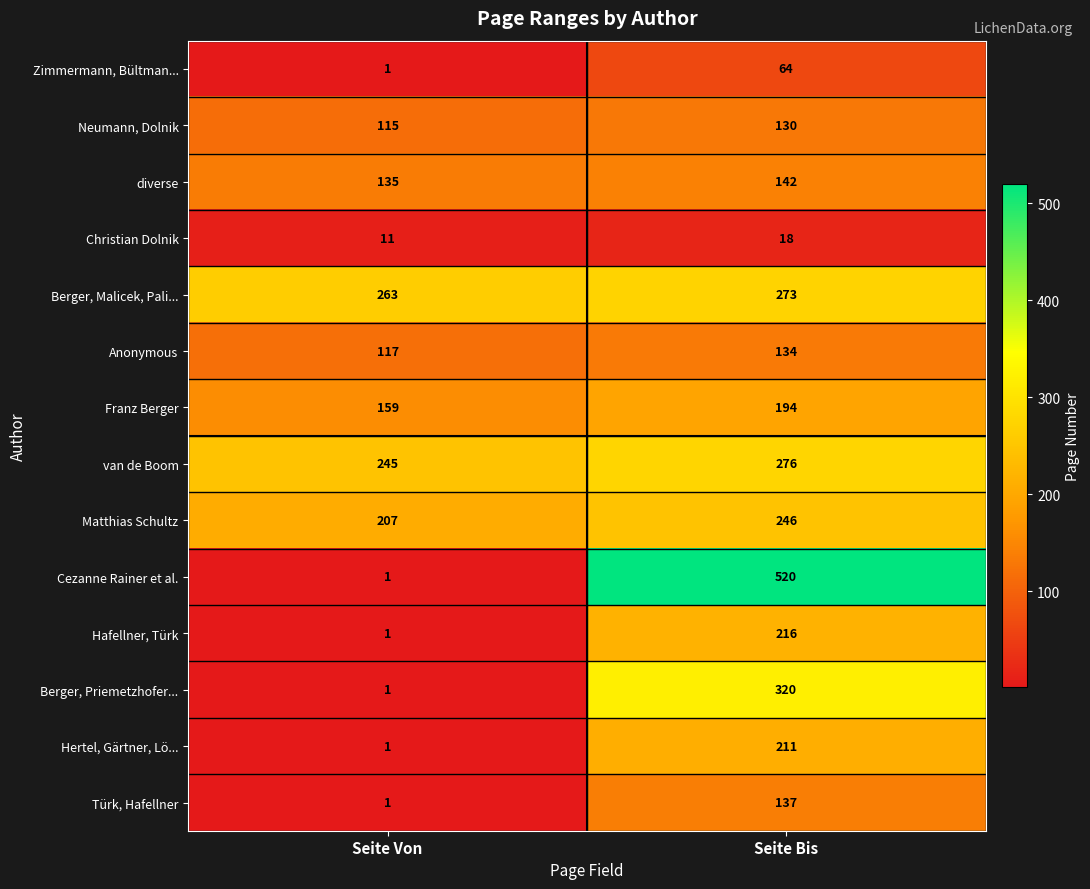

What is the total value across all series at Seite Bis?

2881